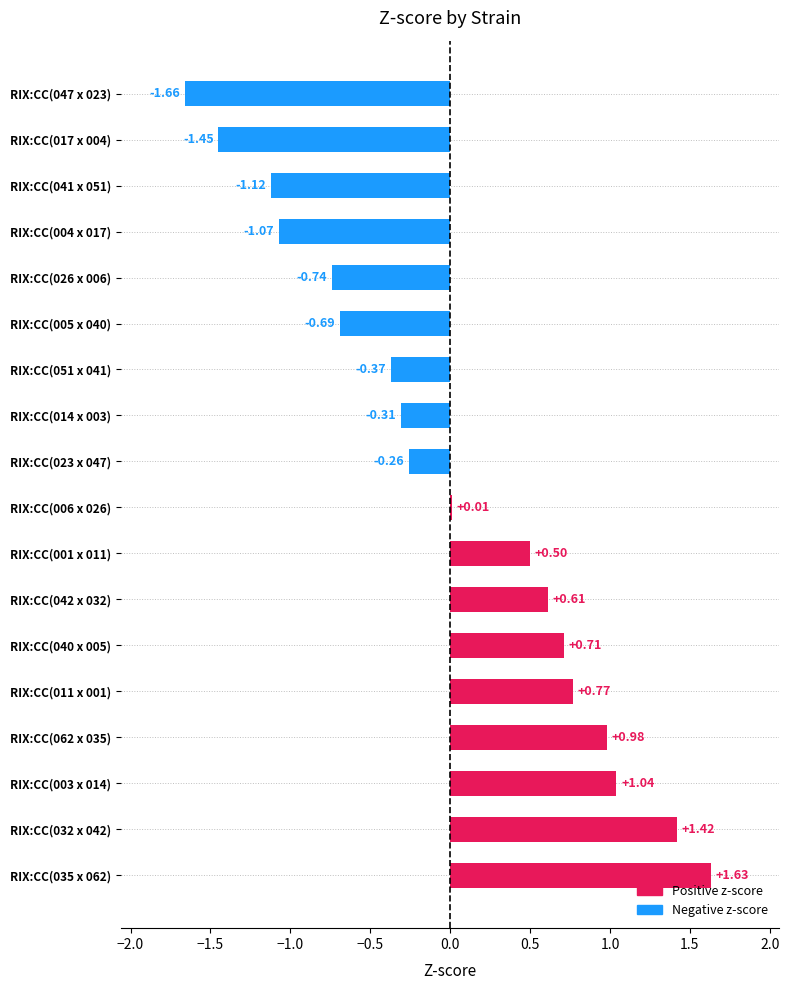

Are the bars horizontal?

Yes